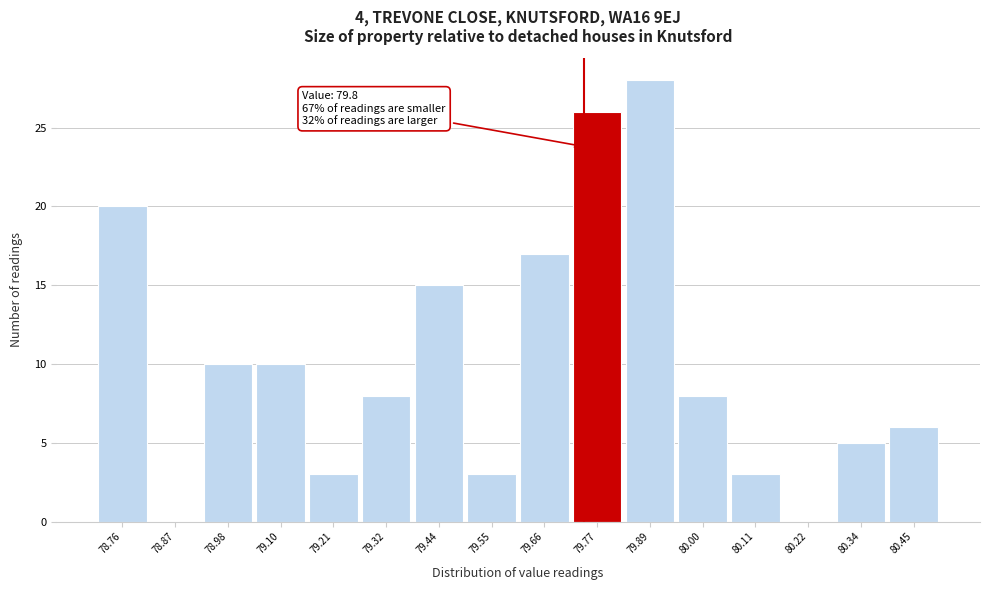

Reading left to right, transcribe all the data shown in this chart.

78.76=20	78.87=0	78.98=10	79.10=10	79.21=3	79.32=8	79.44=15	79.55=3	79.66=17	79.77=26	79.89=28	80.00=8	80.11=3	80.22=0	80.34=5	80.45=6